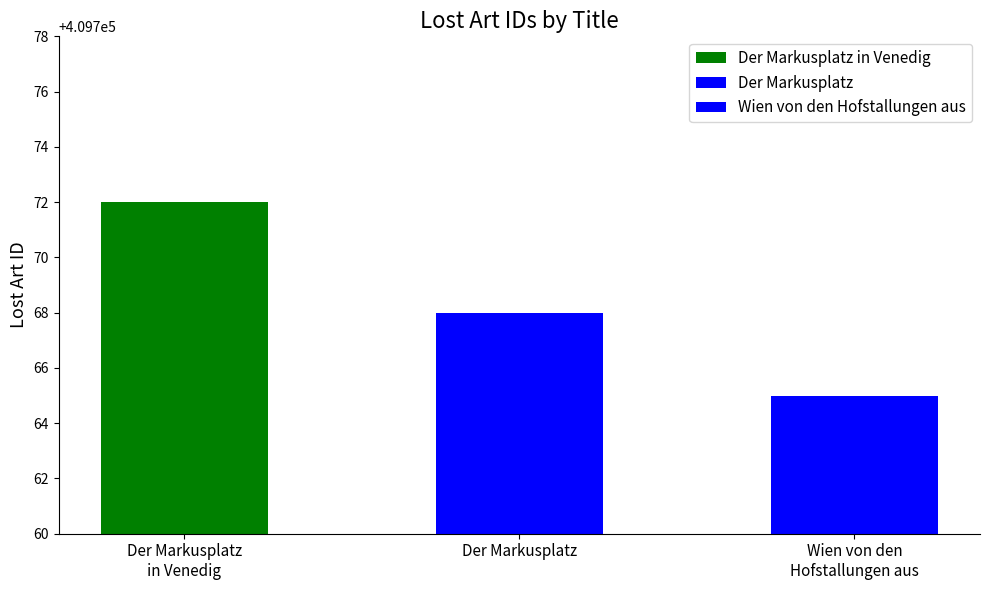

Reading left to right, extract all data points from this chart.

Der Markusplatz in Venedig=409772	Der Markusplatz=409768	Wien von den Hofstallungen aus=409765